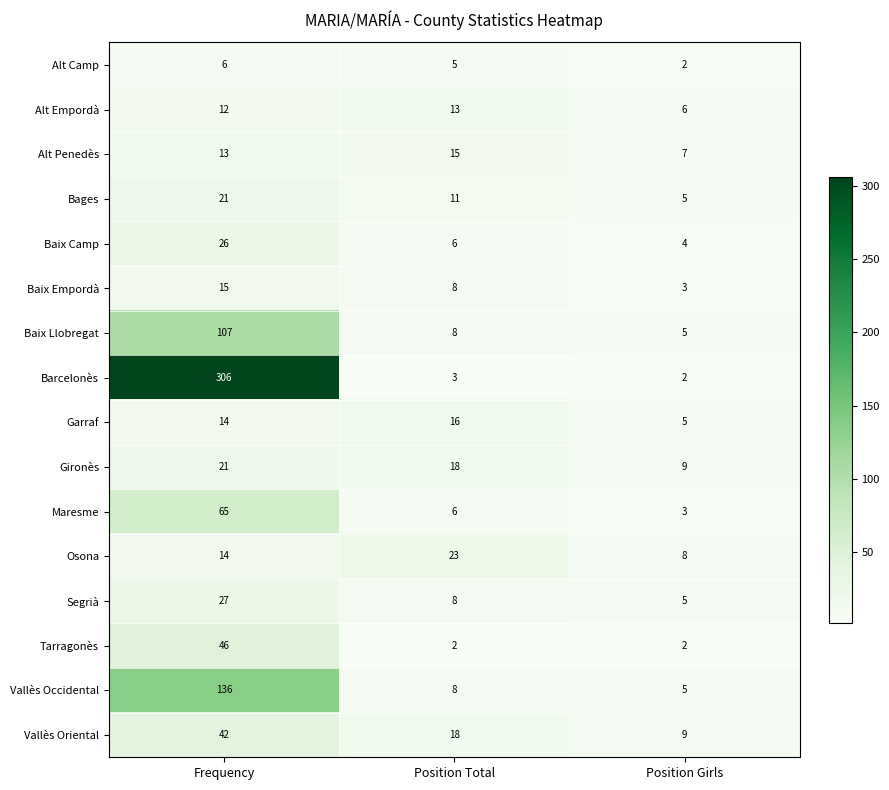

Between Position Total and Position Girls, which series saw the biggest shift?

Osona